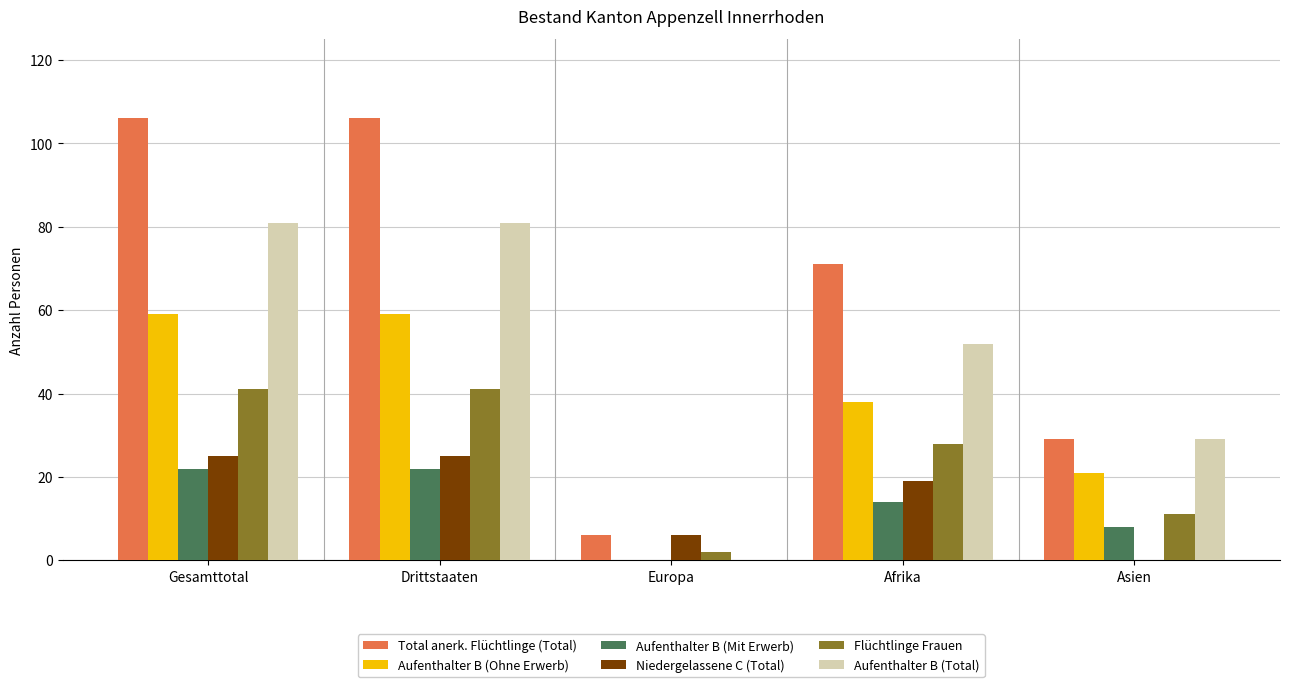

True or false: Total anerk. Flüchtlinge (Total) has a value of 106 at Drittstaaten.

True